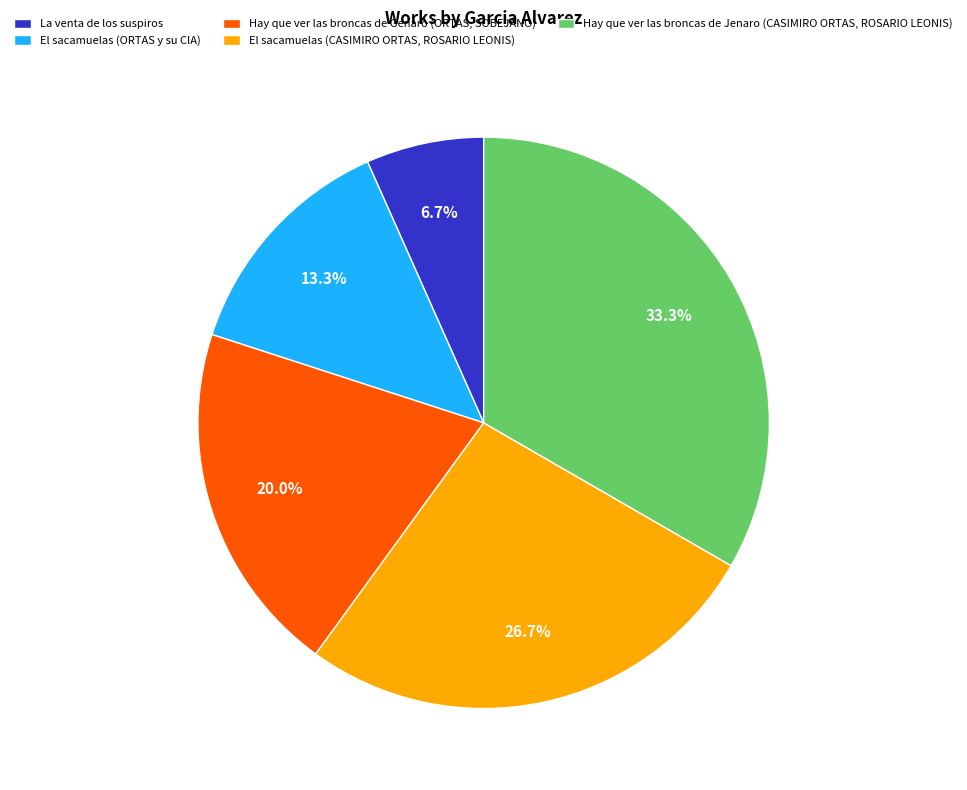

How many slices are in this pie chart?

5